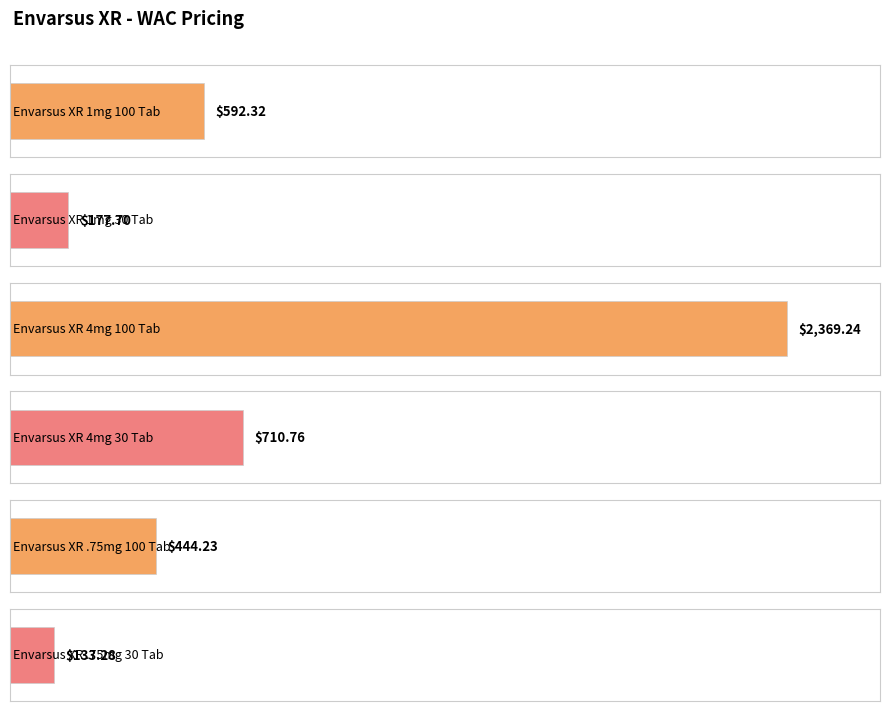

What value does the data have at Envarsus XR 1mg
30 Tab?

177.7